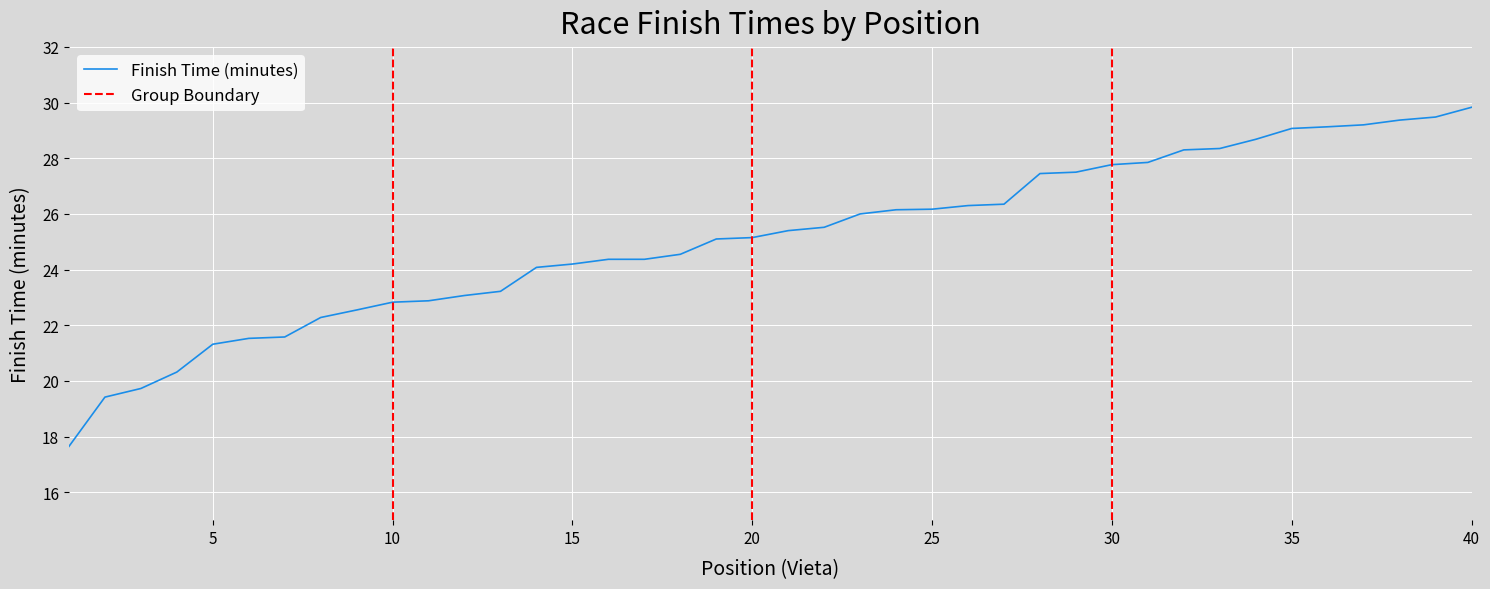

The value at 28 is 27.4. True or false?

True